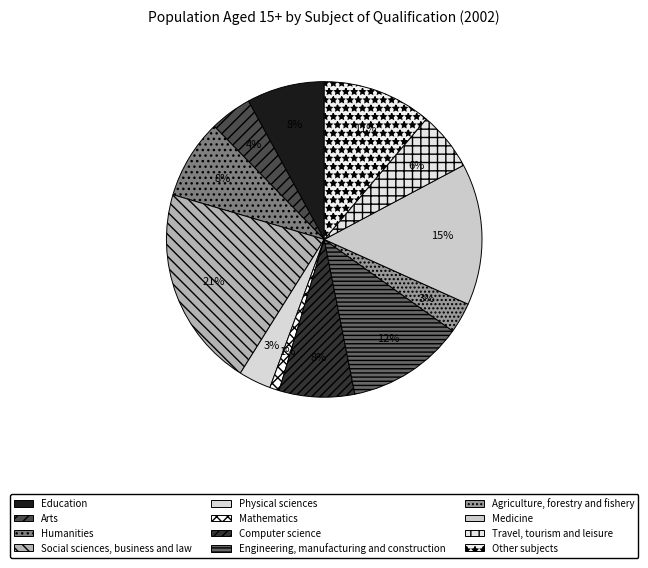

The Other subjects slice represents 11% of the pie. True or false?

True